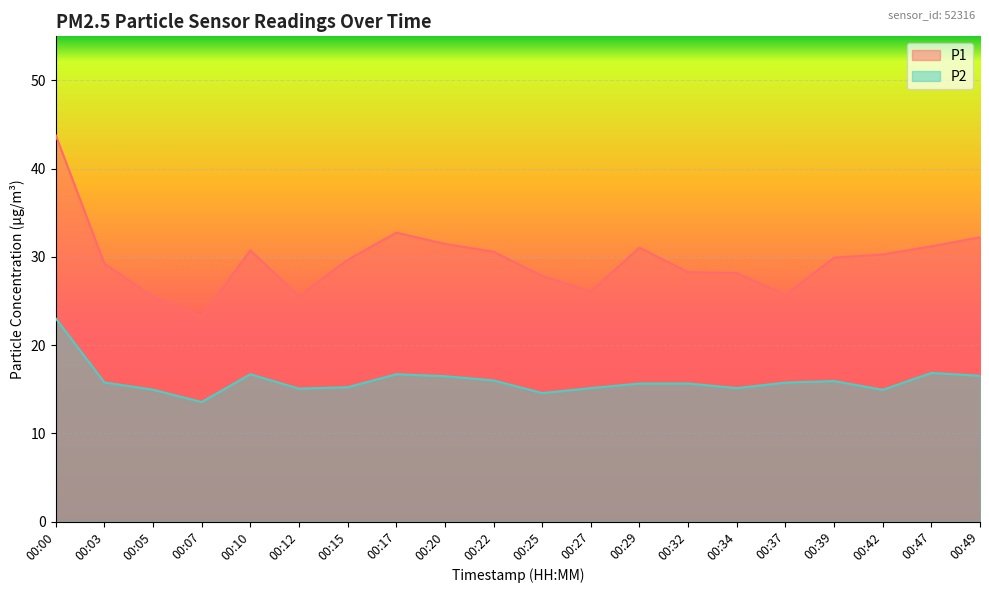

Between 00:00 and 00:37, which series saw the biggest shift?

P1